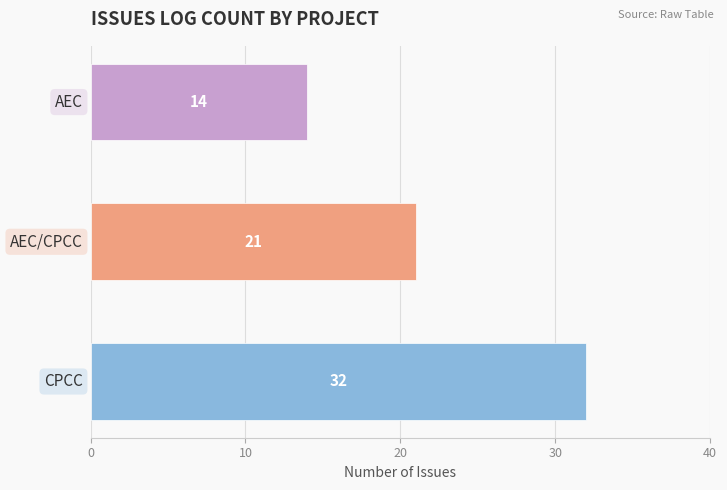

What is the smallest value displayed?

14